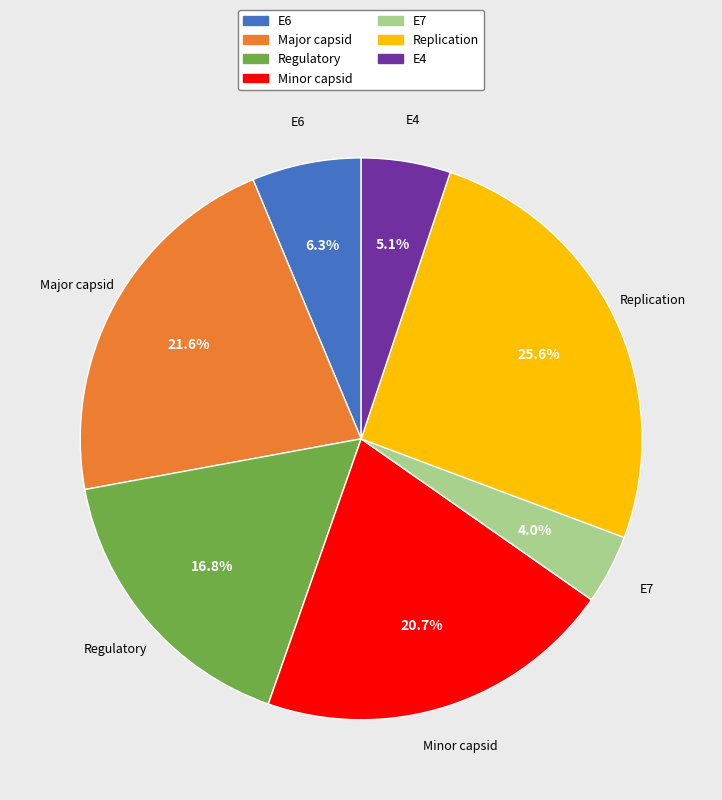

True or false: E4 accounts for 17% of the total.

False